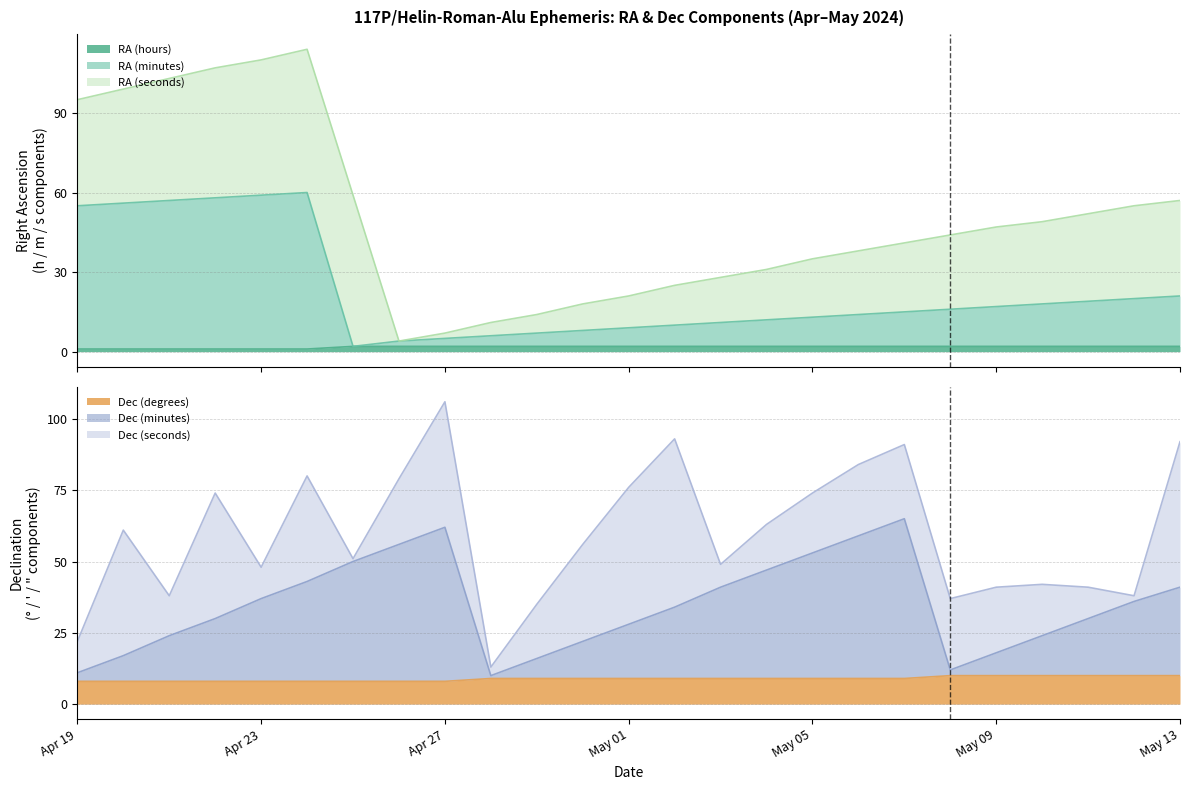

List the labels in order of RA (minutes) value, smallest first.

Apr 25, Apr 26, Apr 27, Apr 28, Apr 29, Apr 30, May 01, May 02, May 03, May 04, May 05, May 06, May 07, May 08, May 09, May 10, May 11, May 12, May 13, Apr 19, Apr 20, Apr 21, Apr 22, Apr 23, Apr 24